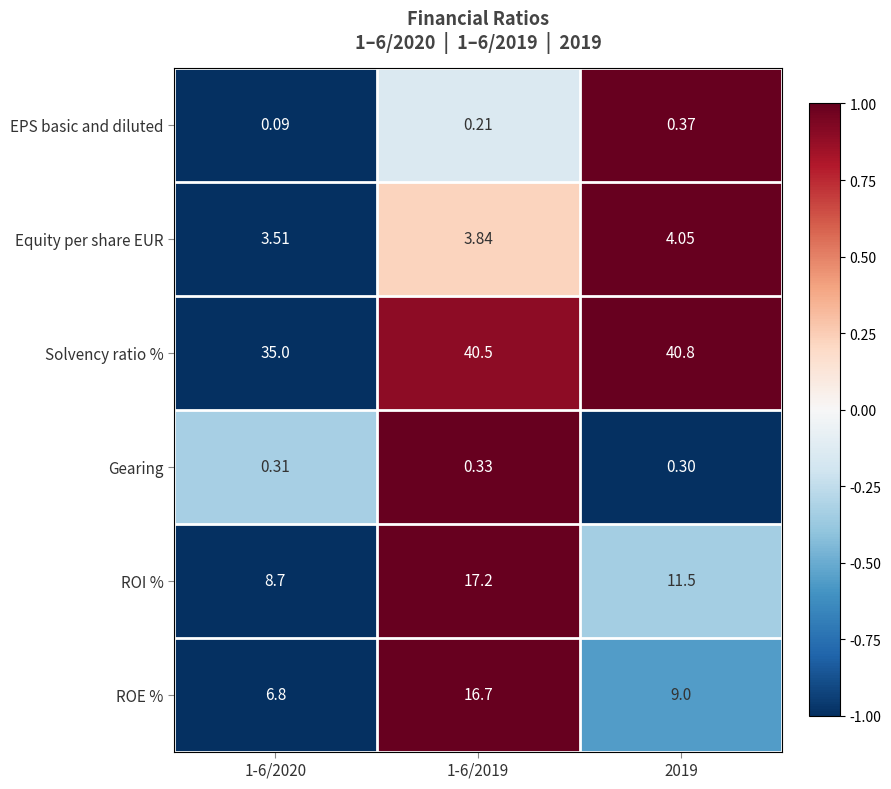

At which category is the sum across all series the highest?

1-6/2019